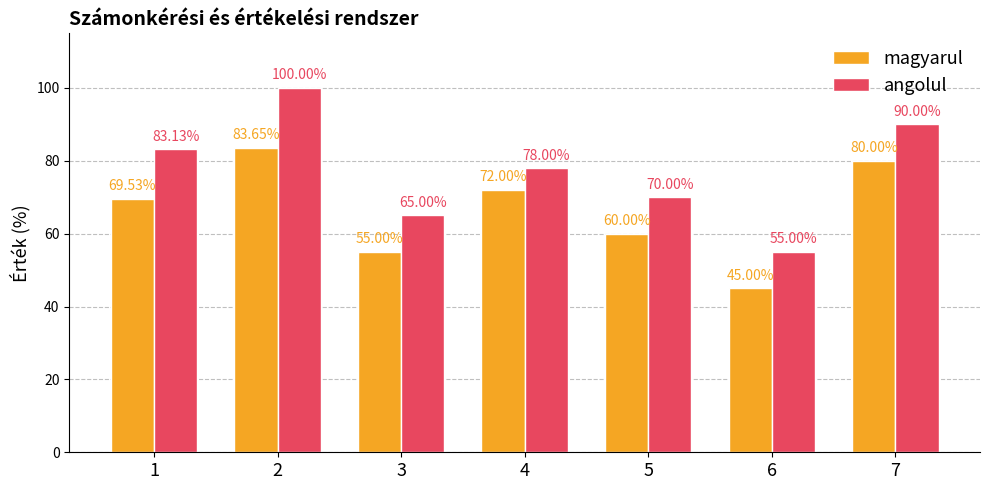

At which category does the chart reach its peak across all series?

2